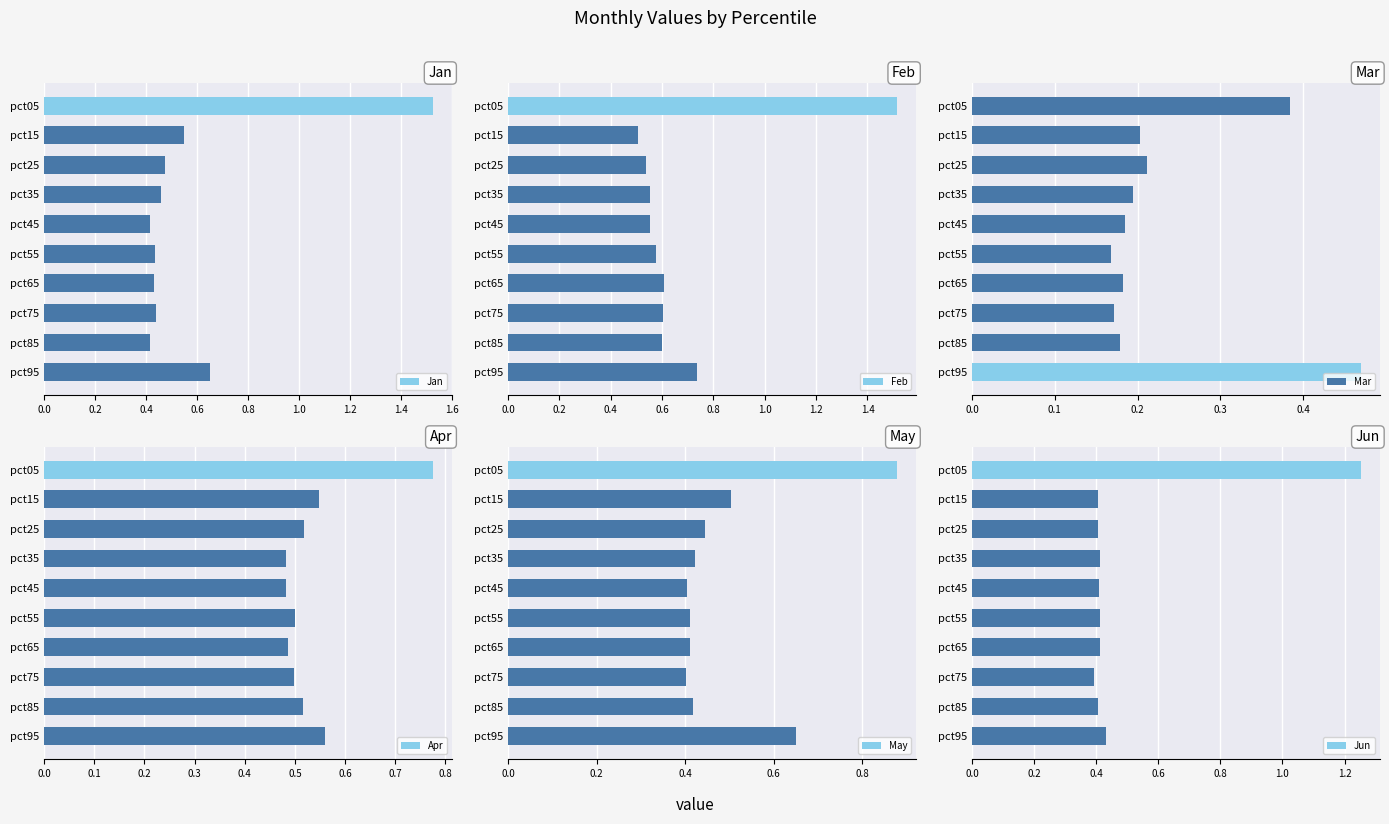

Count the Mar values in the range 0 to 1.

10